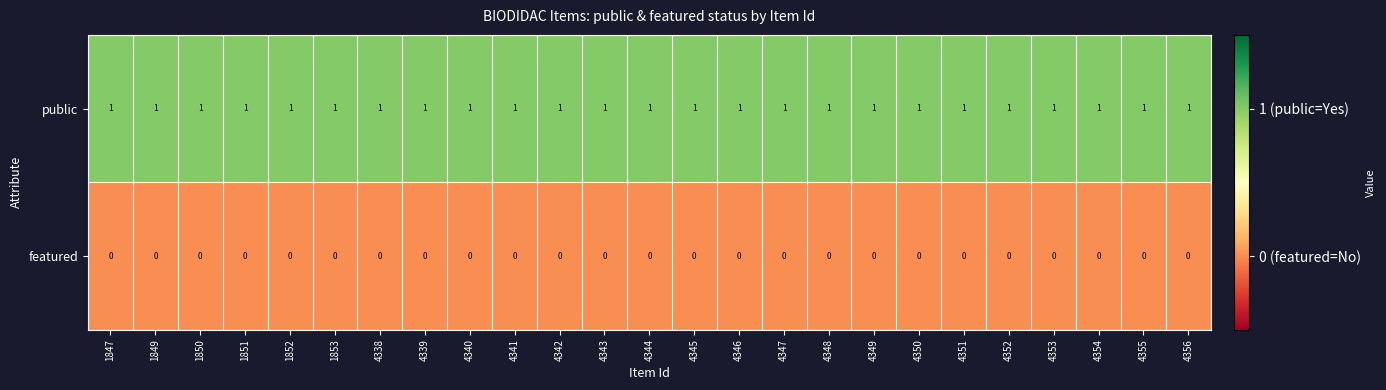

Rank the series at 1850 from highest to lowest value.

public, featured